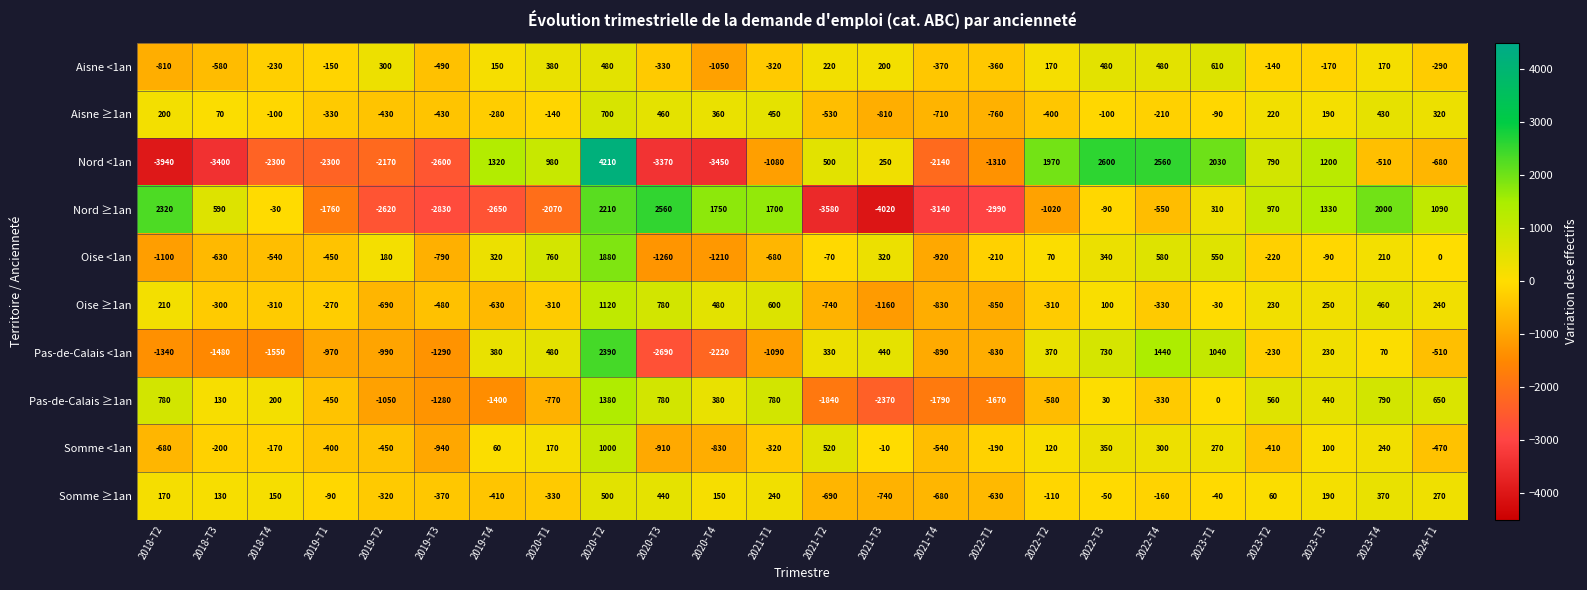

Rank the series by their maximum value, from lowest to highest.

Somme ≥1an, Aisne <1an, Aisne ≥1an, Somme <1an, Oise ≥1an, Pas-de-Calais ≥1an, Oise <1an, Pas-de-Calais <1an, Nord ≥1an, Nord <1an